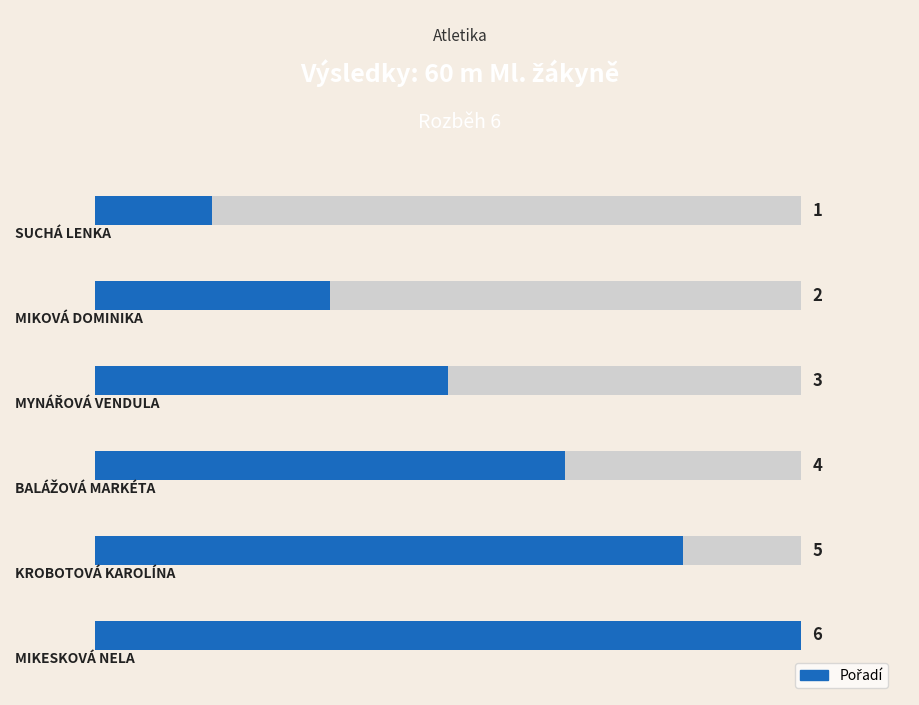

Are the bars grouped side by side (vs. stacked)?

No